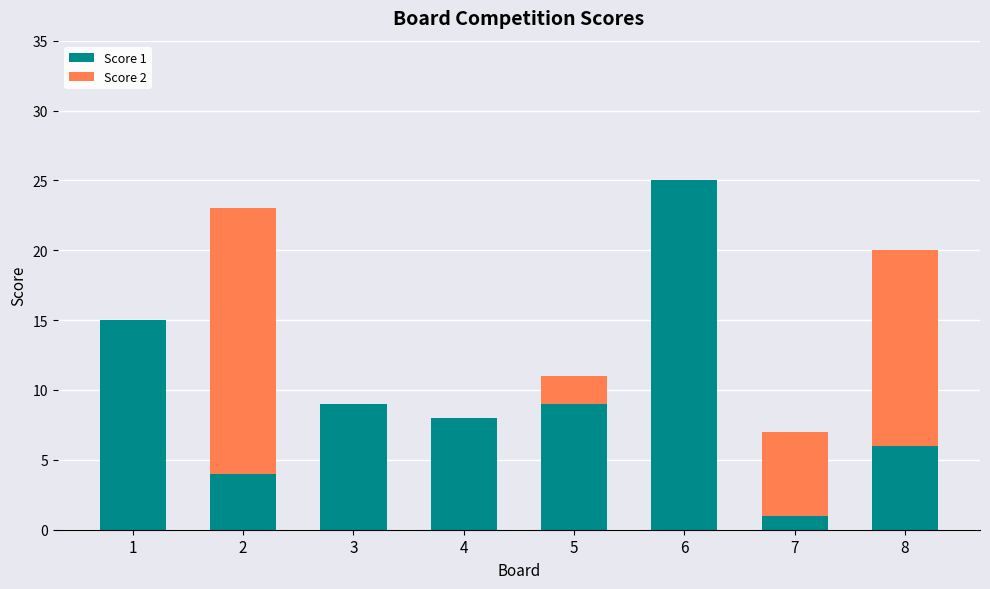

Are the bars horizontal?

No